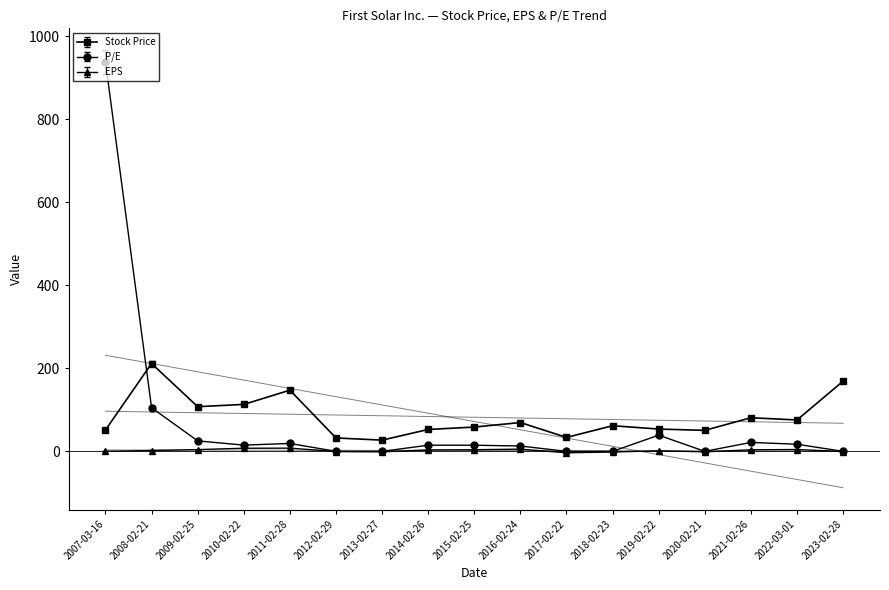

What is the total value across all series at 2016-02-24?

88.1